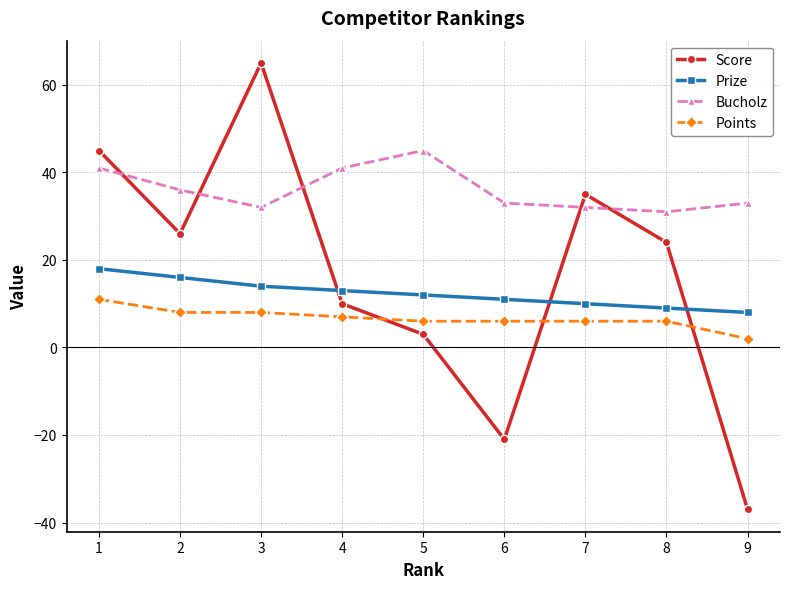

What is the average value of the Score series?

17